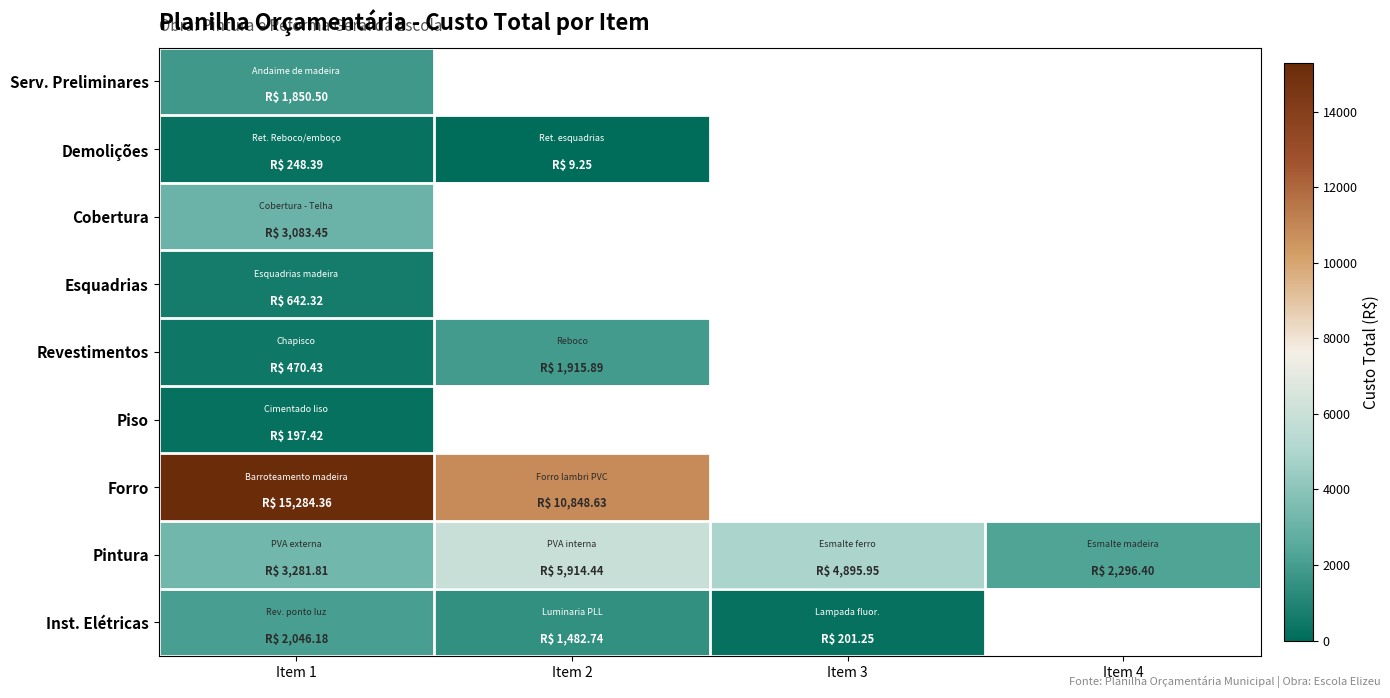

At which category is the sum across all series the highest?

Item 1